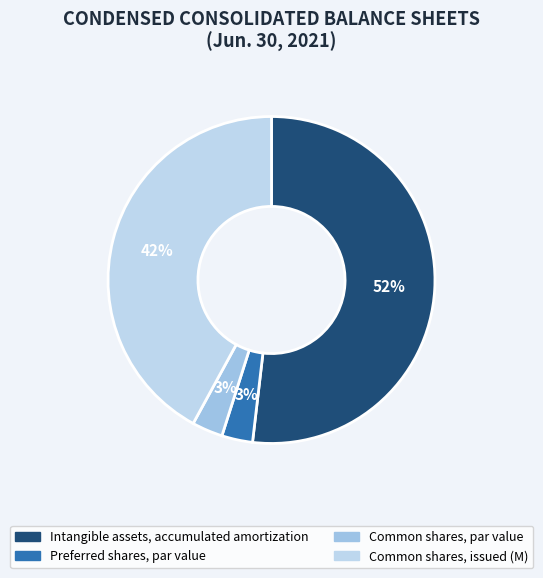

To the nearest percent, what is the difference between the largest and smallest slice percentages?

49%